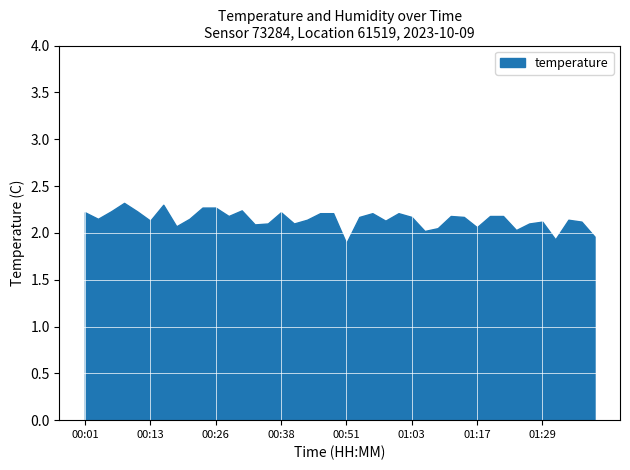

True or false: humidity and temperature cross at least once.

False